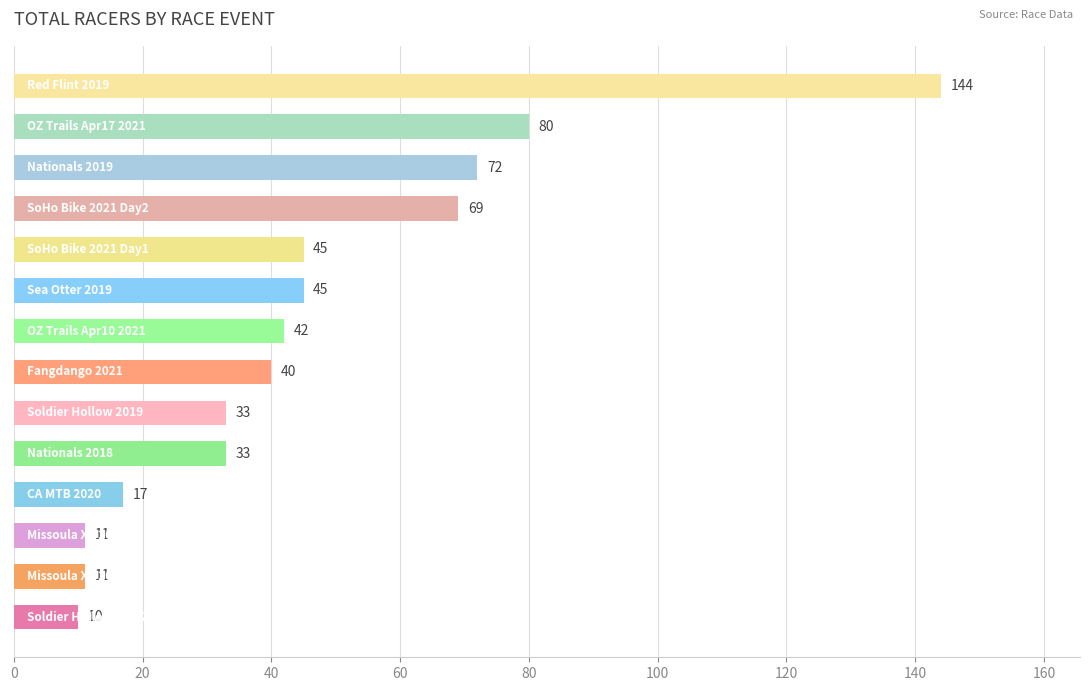

What is the greatest value displayed?

144